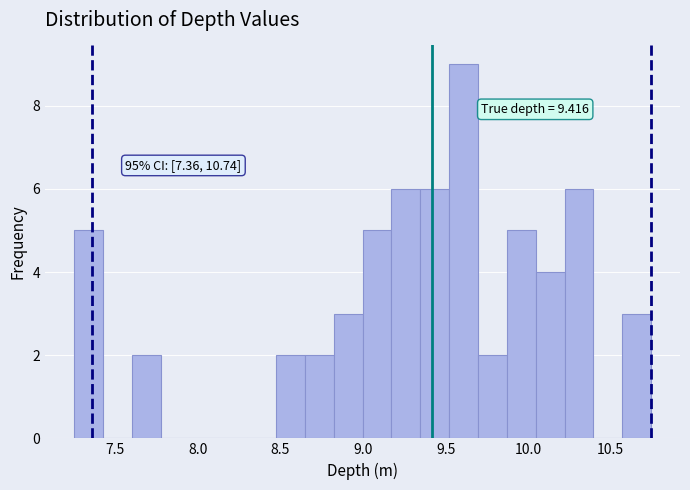

Read against the x-axis, roughly where is the centre of the tallest bar?

9.60